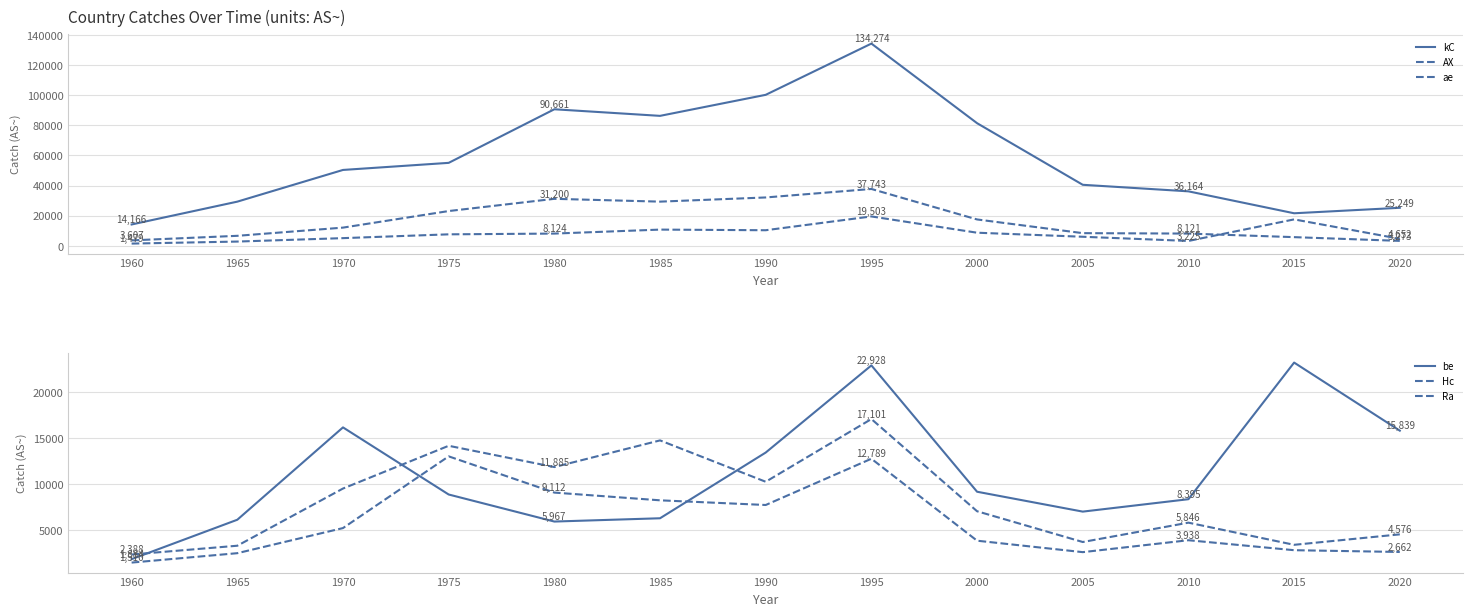

Between which two adjacent categories do ae and Hc first intersect?

1985 and 1990